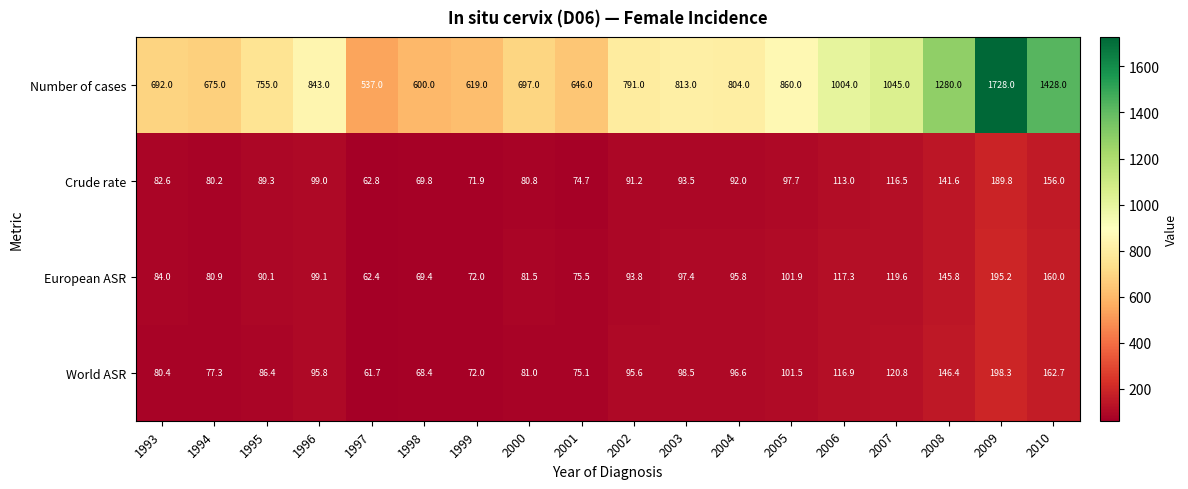

What is the greatest value displayed?

1728.0